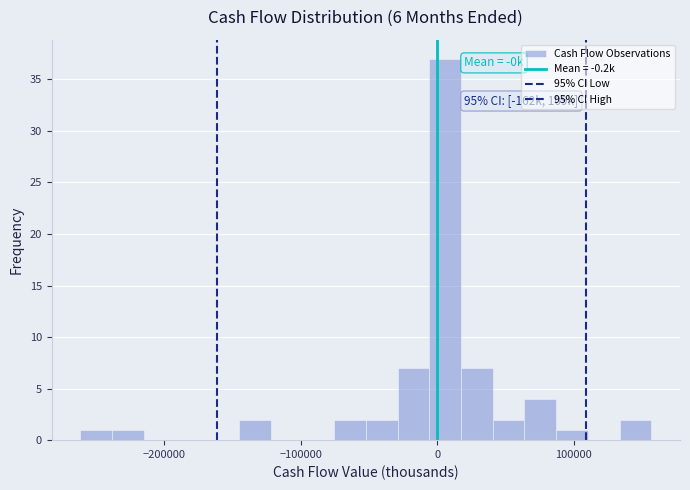

Read against the x-axis, roughly where is the centre of the tallest bar?

10000